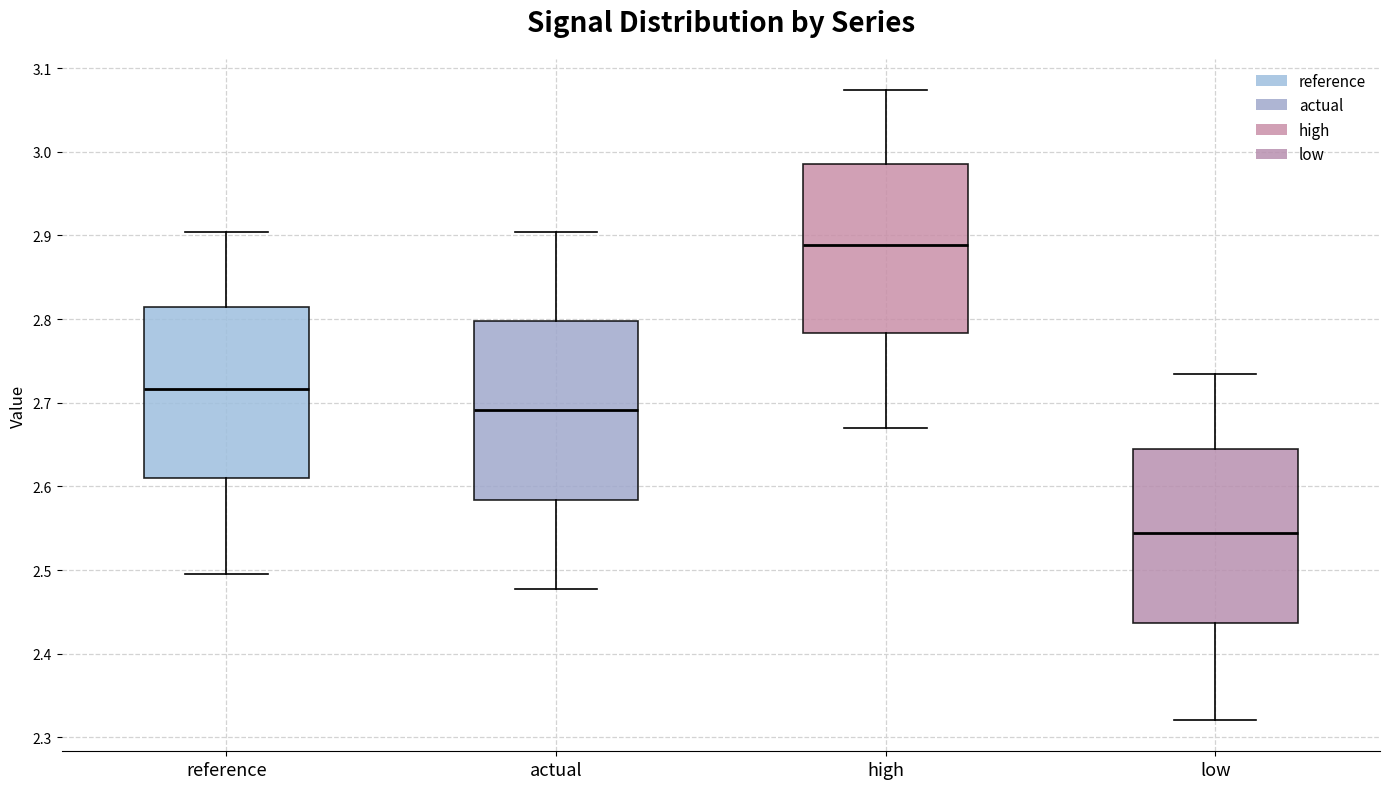

Which box's median line is the lowest?

low